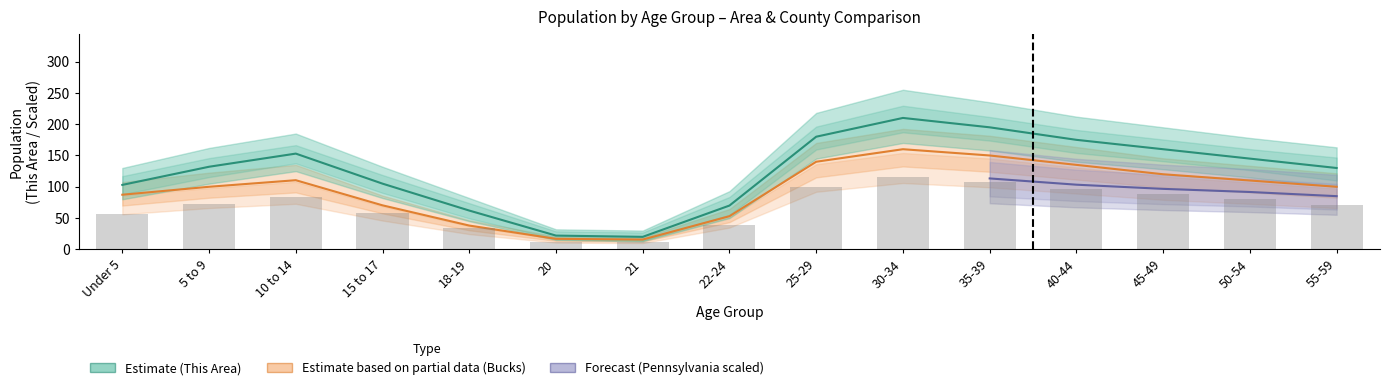

What is the label of the 1st bar from the right?

55-59